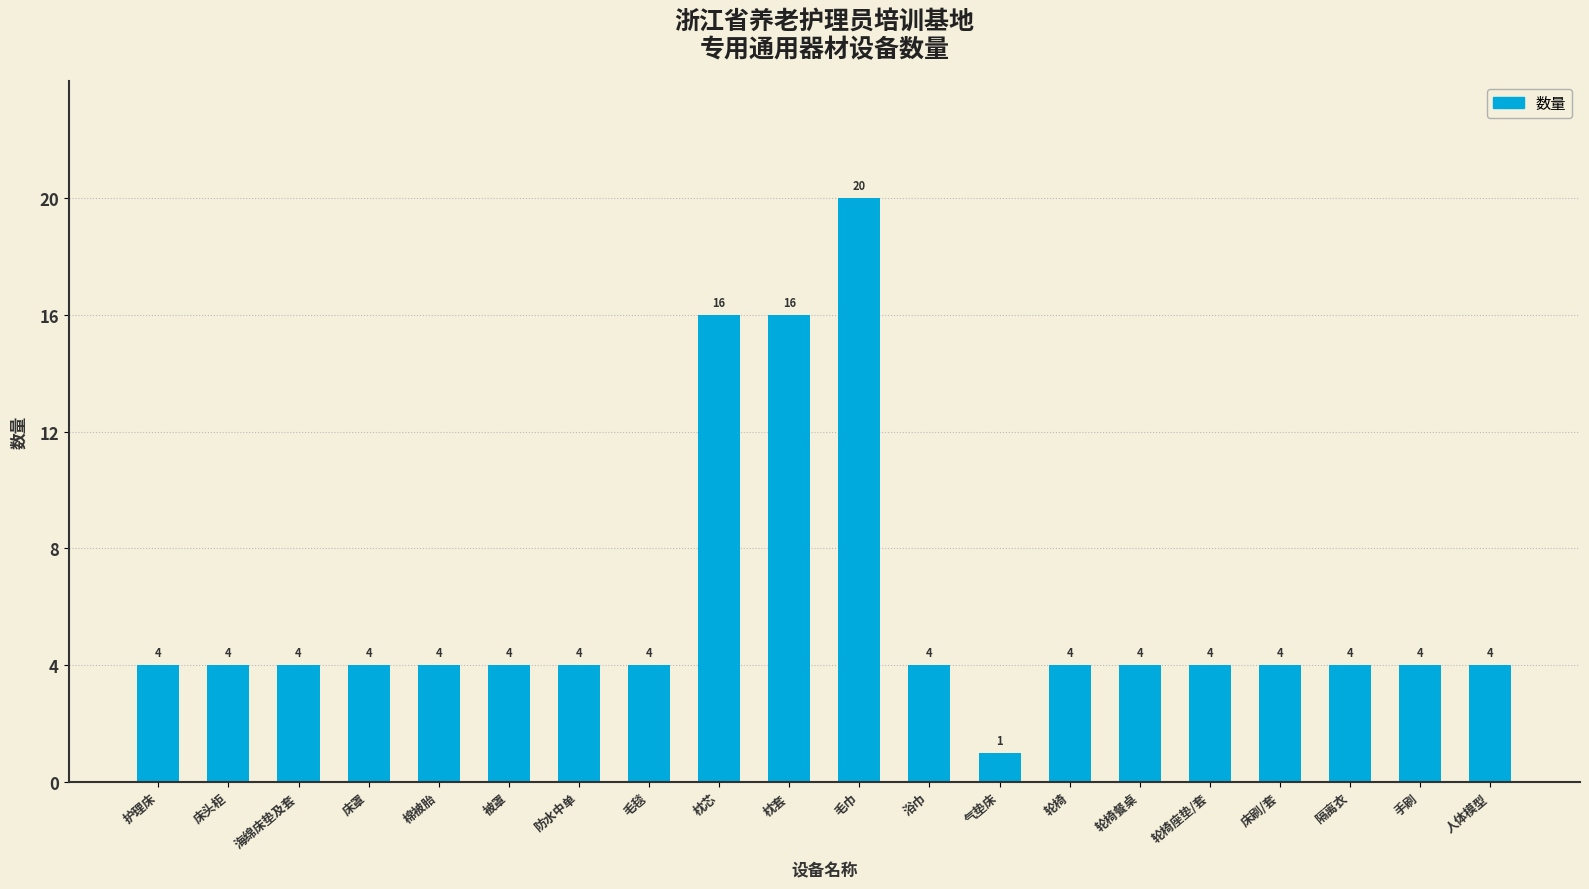

How many categories are shown in the chart?

20